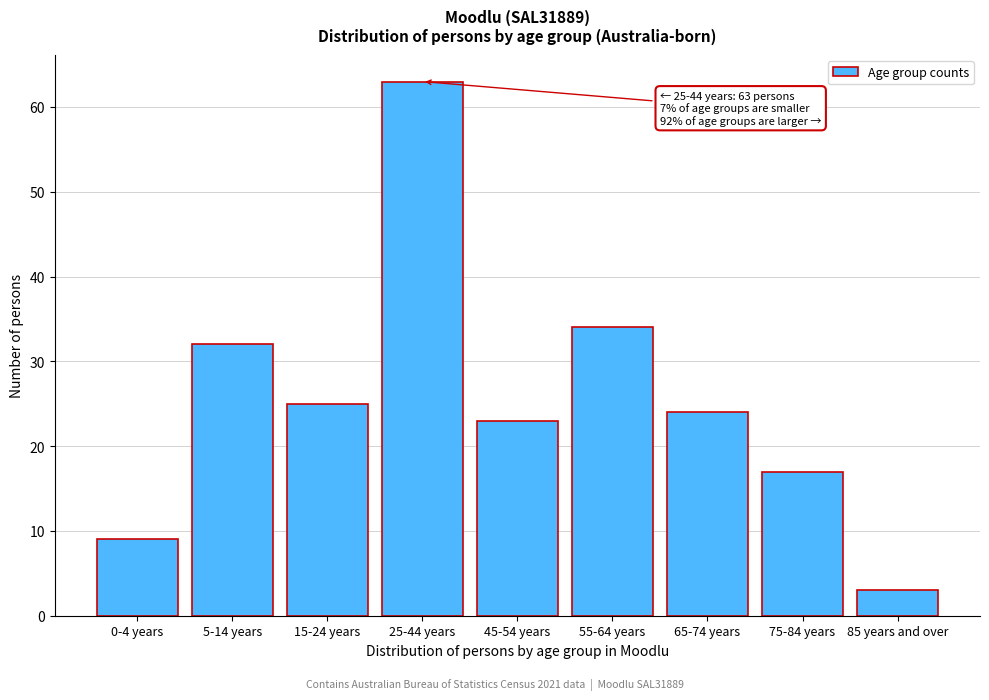

Reading left to right, what are all the values shown in this chart?

0-4 years=9	5-14 years=32	15-24 years=25	25-44 years=63	45-54 years=23	55-64 years=34	65-74 years=24	75-84 years=17	85 years and over=3